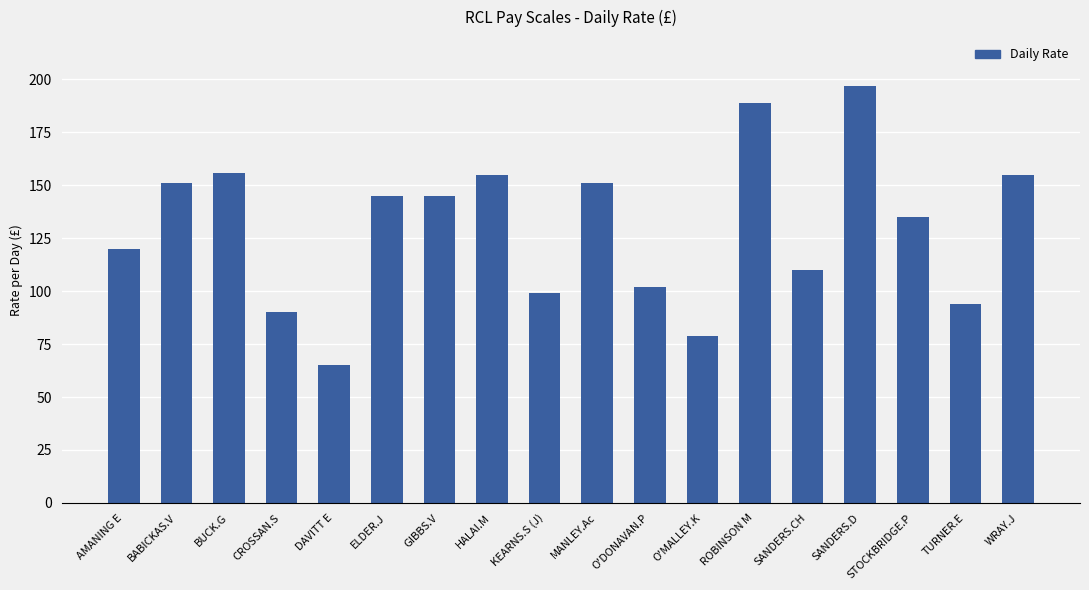

Between BUCK.G and BABICKAS.V, which is larger?

BUCK.G